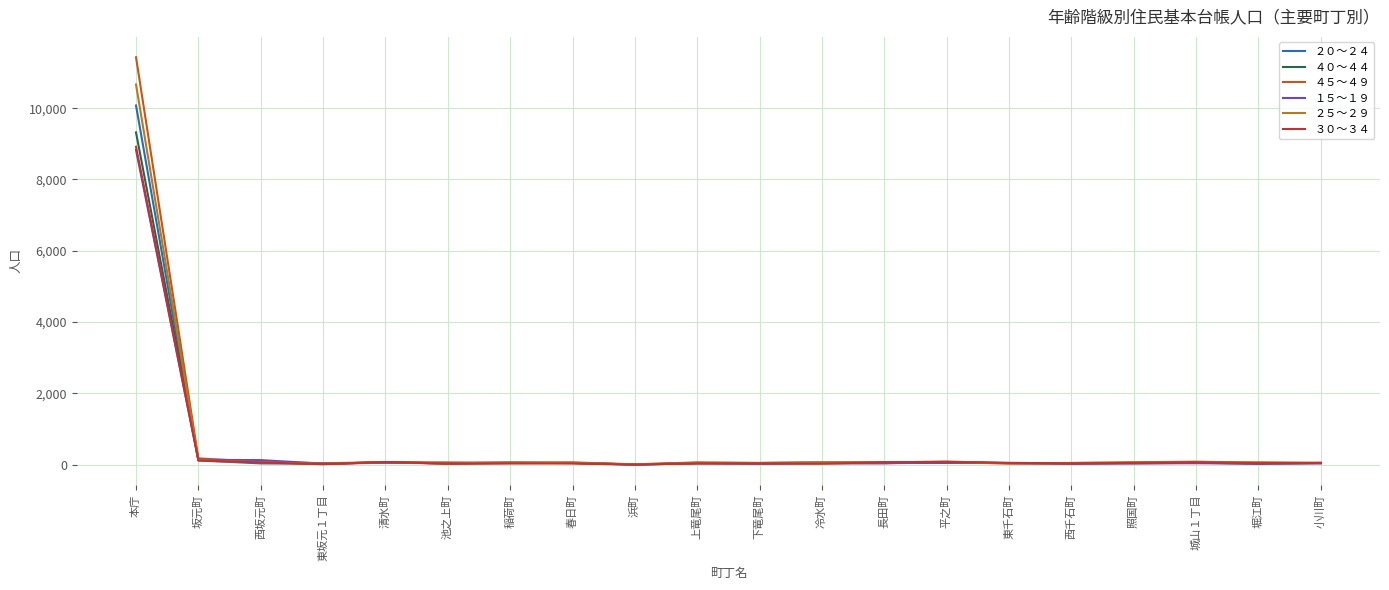

At how many categories does at least one series exceed 8962?

1